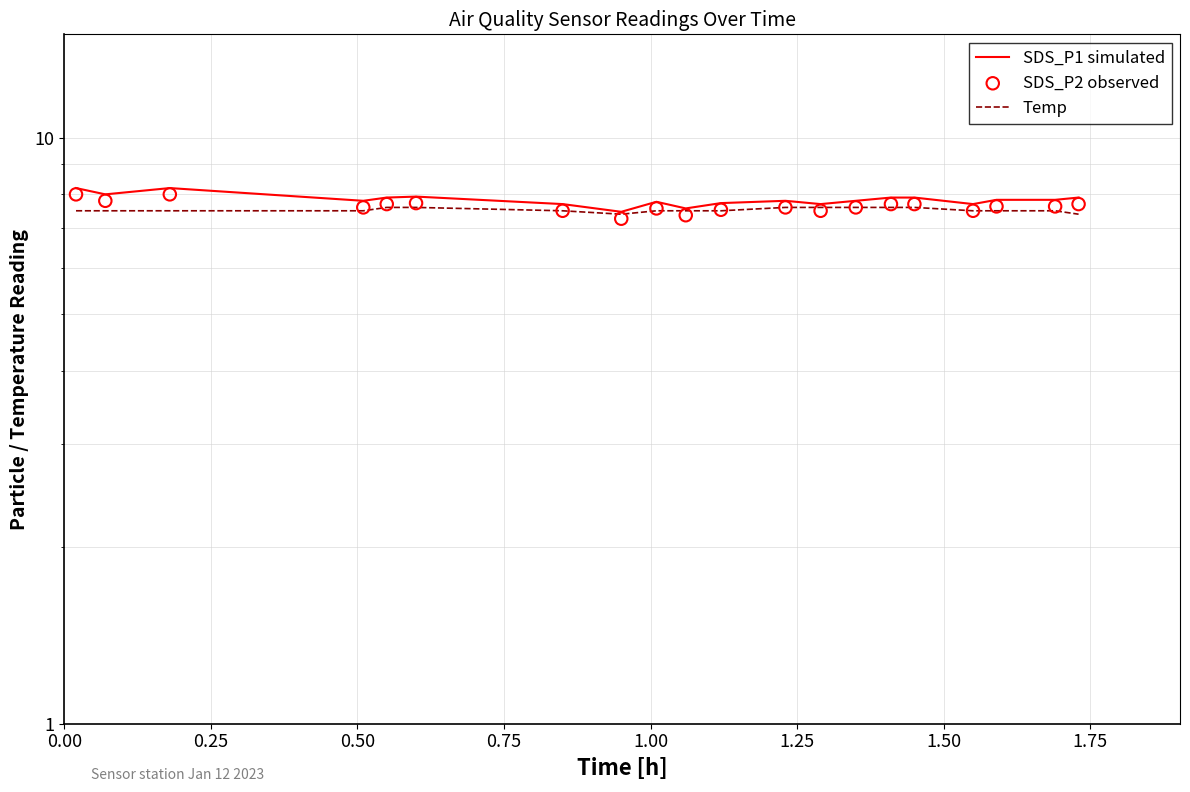

At how many categories does at least one series exceed 8?

2